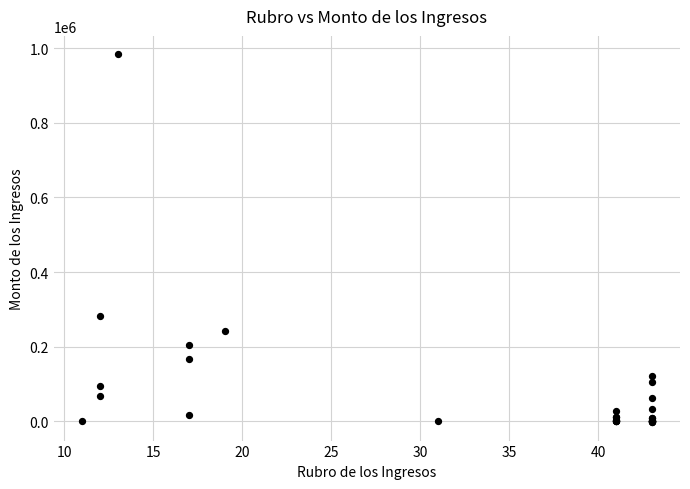

What Y value in the scatter plot is closest to 490710?

283420.4